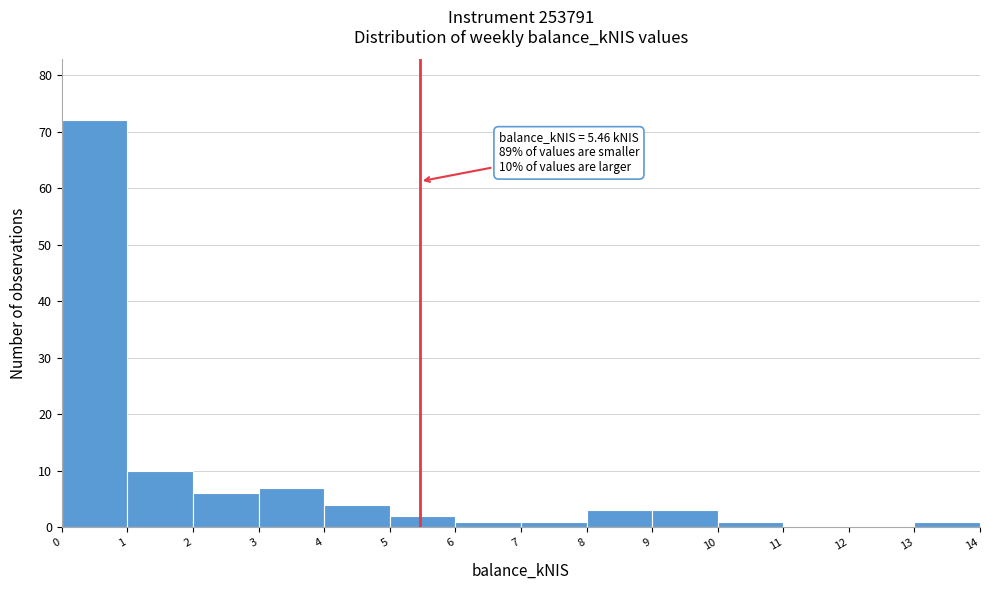

Which range on the x-axis has the tallest bar?

0 to 1